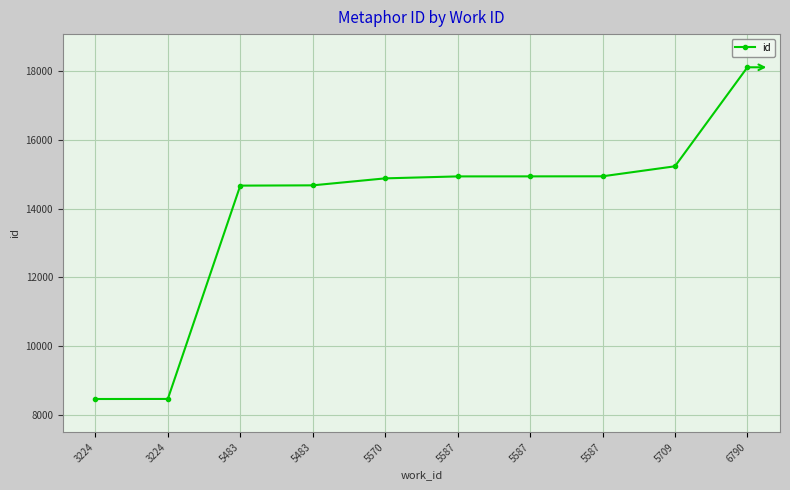

How many categories are shown in the chart?

10